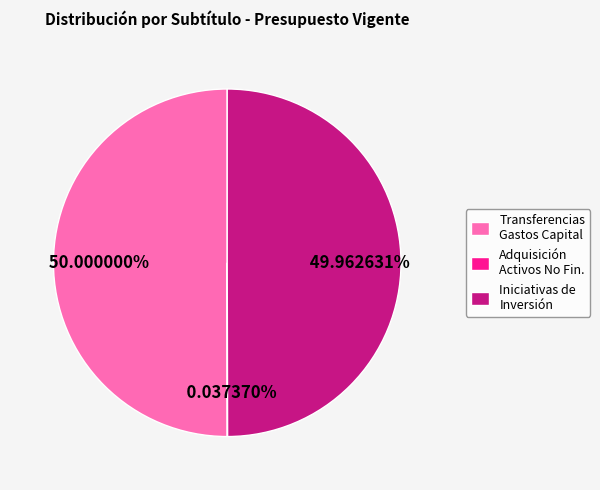

Is the sum of Iniciativas de Inversión and Transferencias Gastos Capital greater than half?

Yes